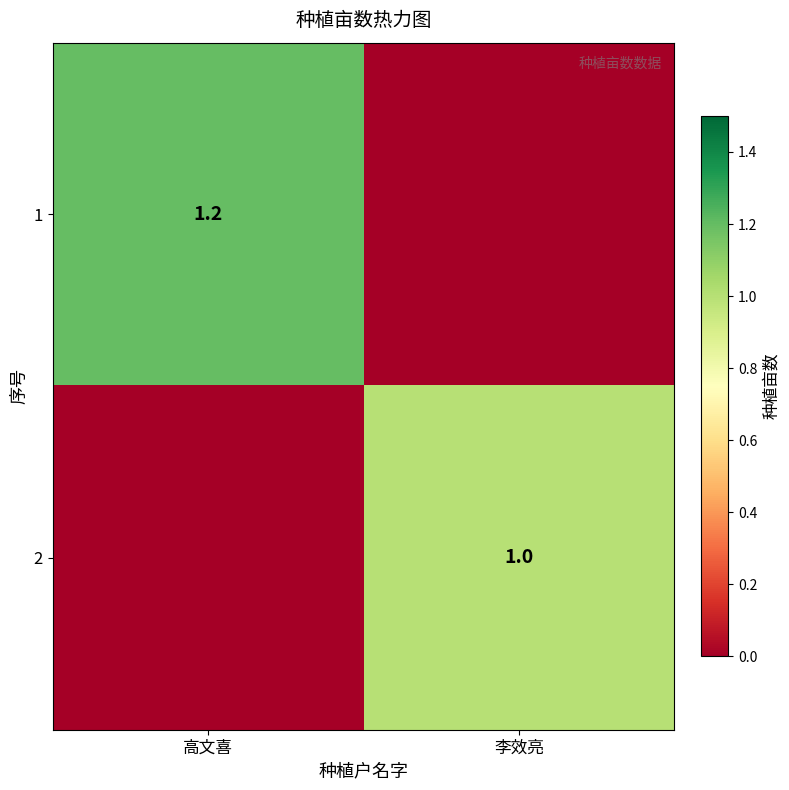

What is the difference between the highest and lowest values at 高文喜?

1.2